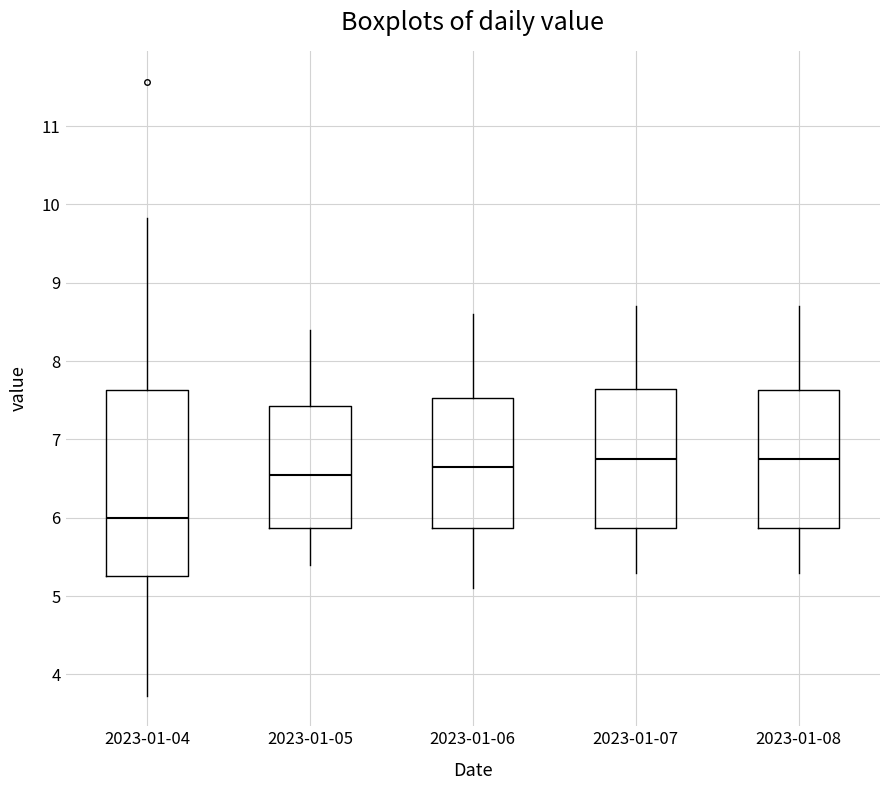

Reading left to right, transcribe this box plot: for each box, give where its median line is, the range the box spans, and where its two whiskers end, as read against the y-axis. The values are not printed on the chart, so give them approximately, as read against the axis.

2023-01-04: median 6.0, box 5.3 to 7.6, whiskers 3.7 to 9.8
2023-01-05: median 6.6, box 5.9 to 7.4, whiskers 5.4 to 8.4
2023-01-06: median 6.7, box 5.9 to 7.5, whiskers 5.1 to 8.6
2023-01-07: median 6.8, box 5.9 to 7.7, whiskers 5.3 to 8.7
2023-01-08: median 6.8, box 5.9 to 7.6, whiskers 5.3 to 8.7